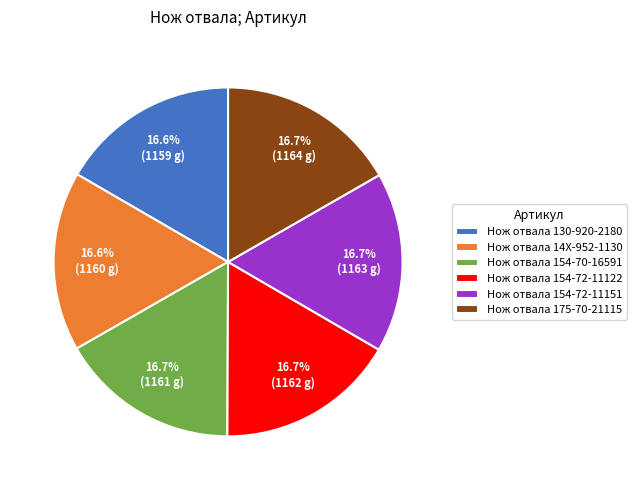

The Нож отвала 154-72-11122 slice represents 5% of the pie. True or false?

False